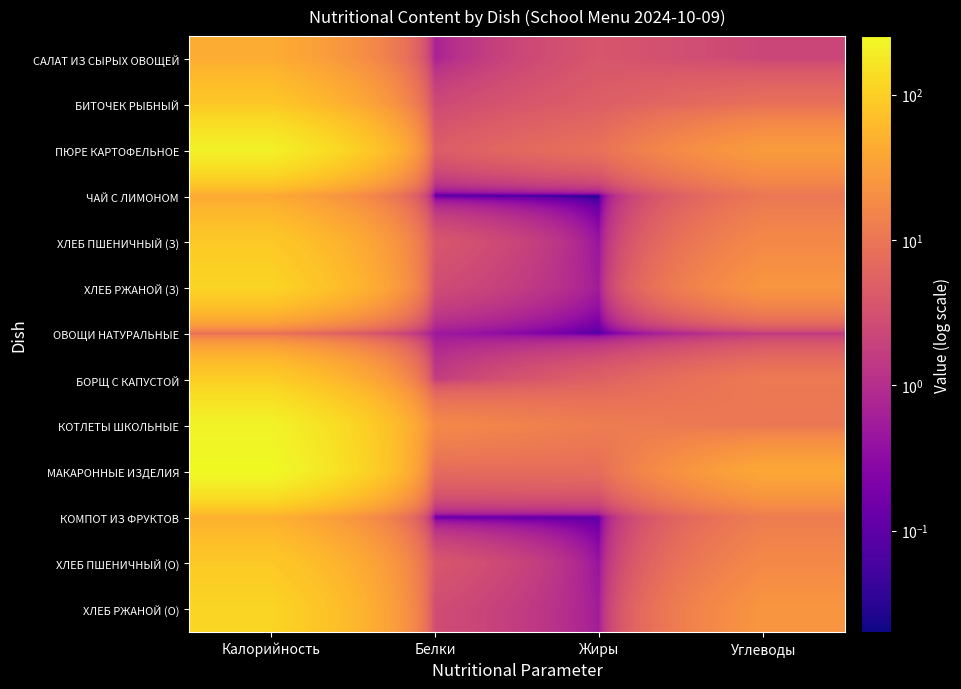

Which category has the lowest value across all series?

Жиры